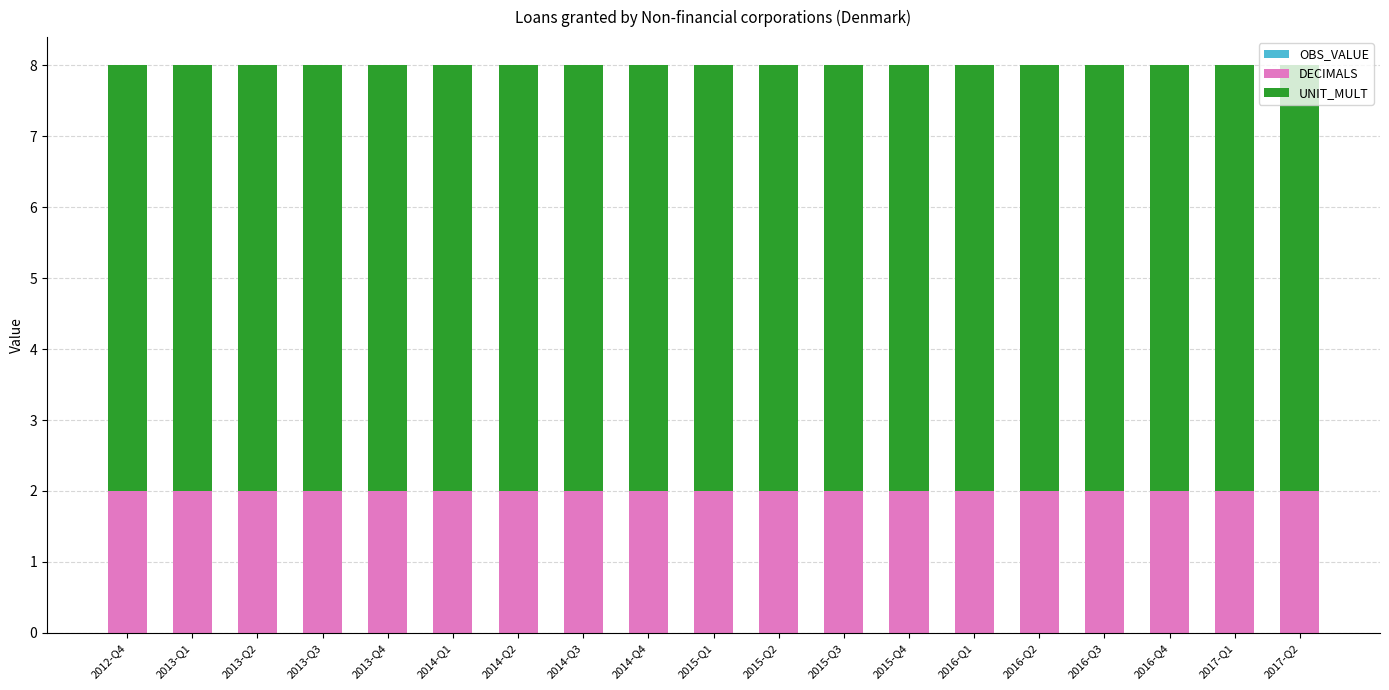

The DECIMALS series shows 2 at 2016-Q4. True or false?

True